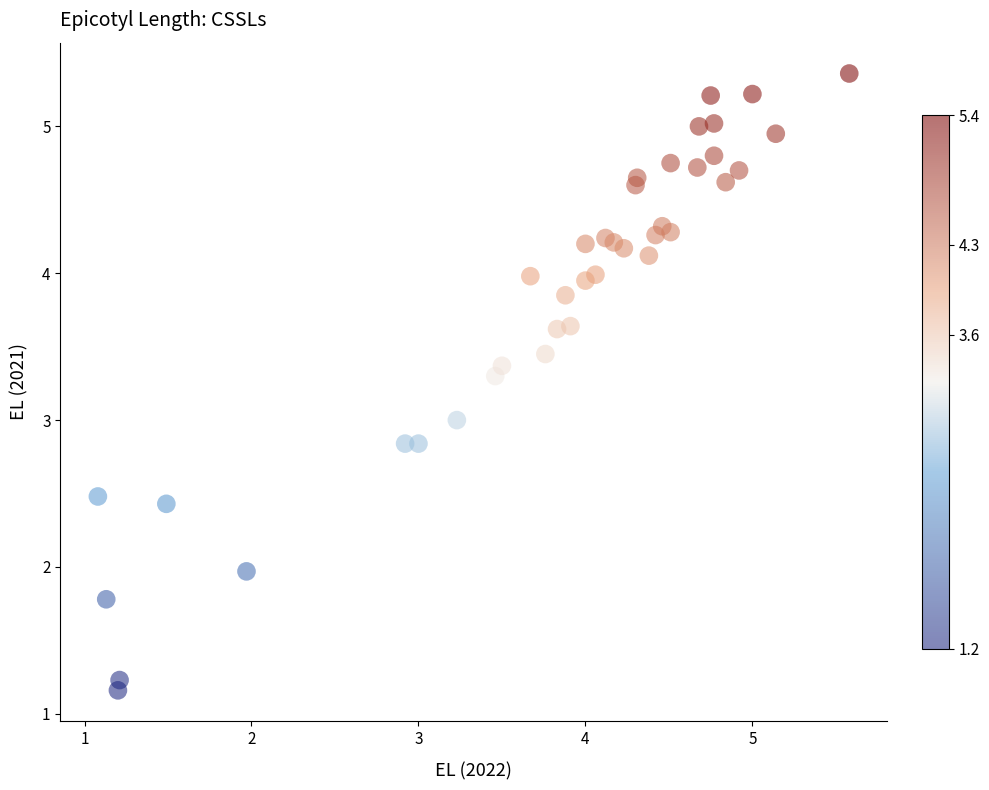

What is the range of X values (max minus min)?

4.5